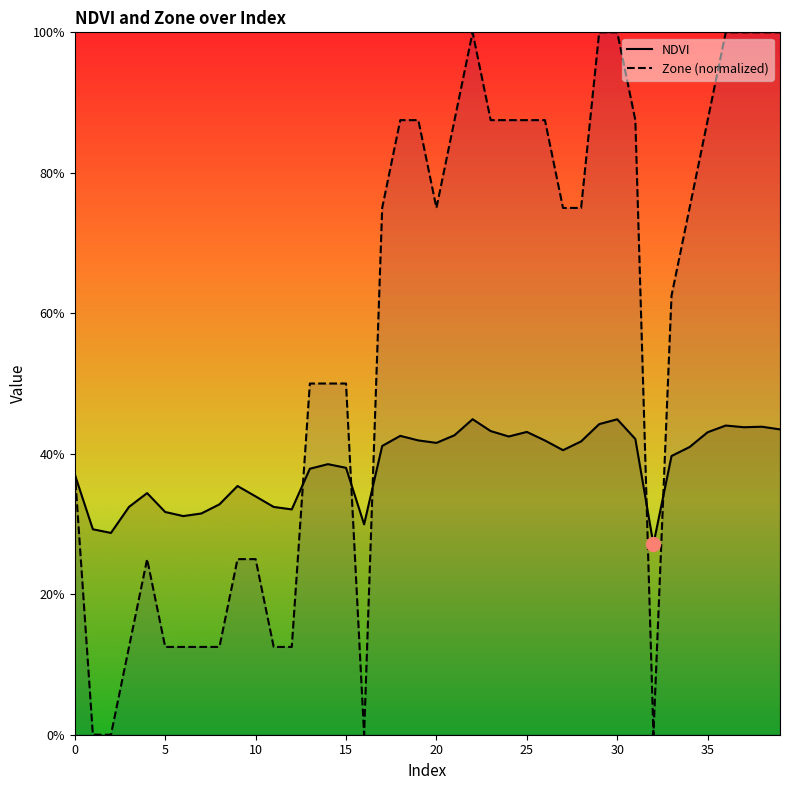

At which category is the sum across all series the highest?

22